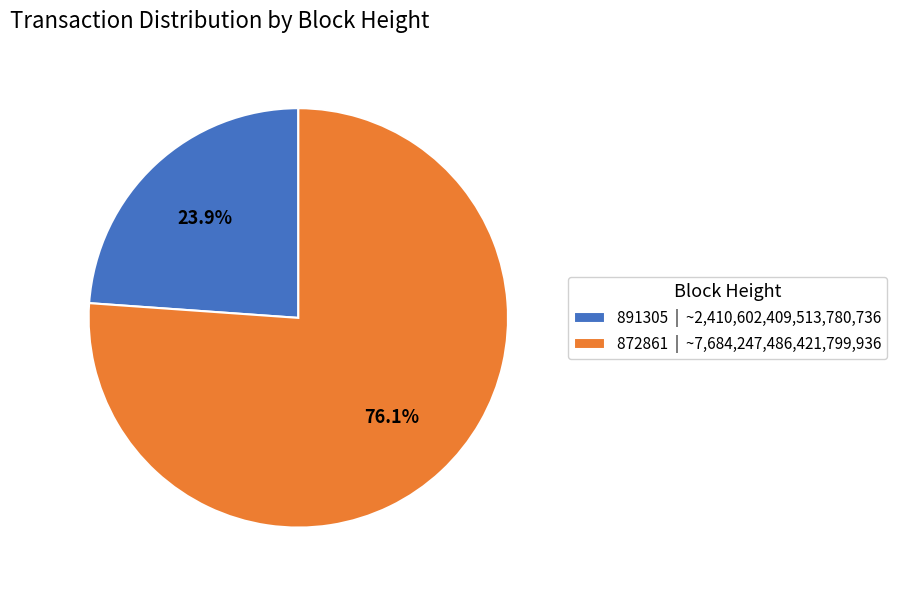

Do 872861 and 891305 together represent more than half of the pie?

Yes